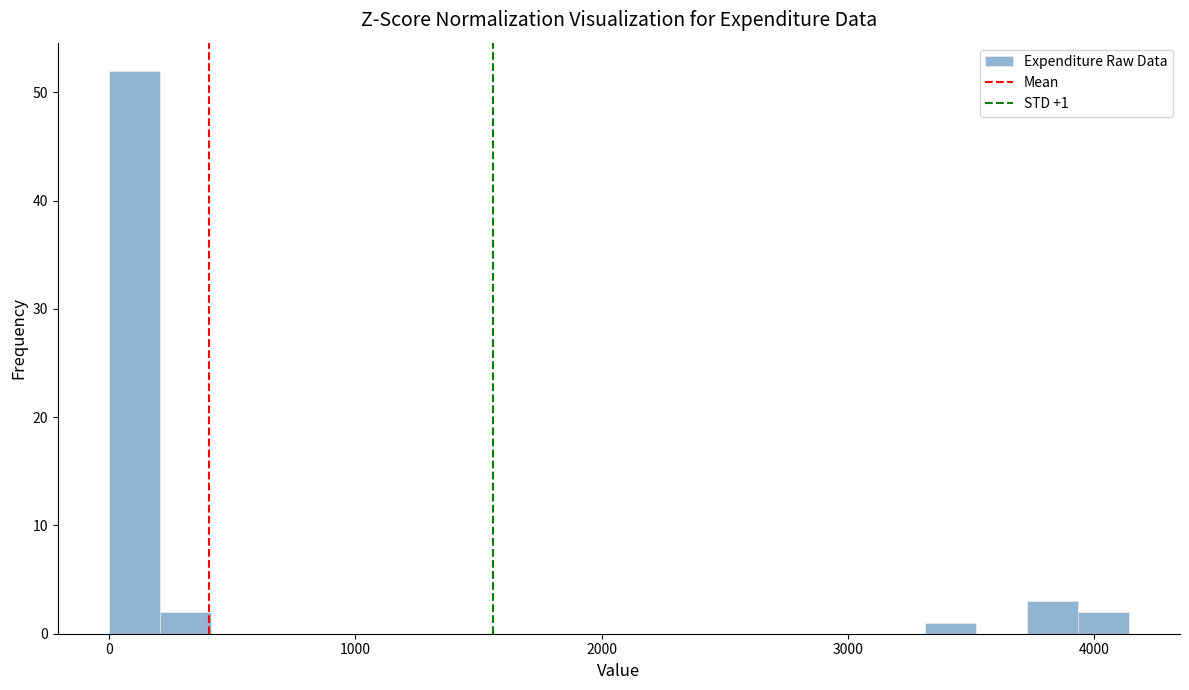

Read against the x-axis, roughly where is the centre of the tallest bar?

100